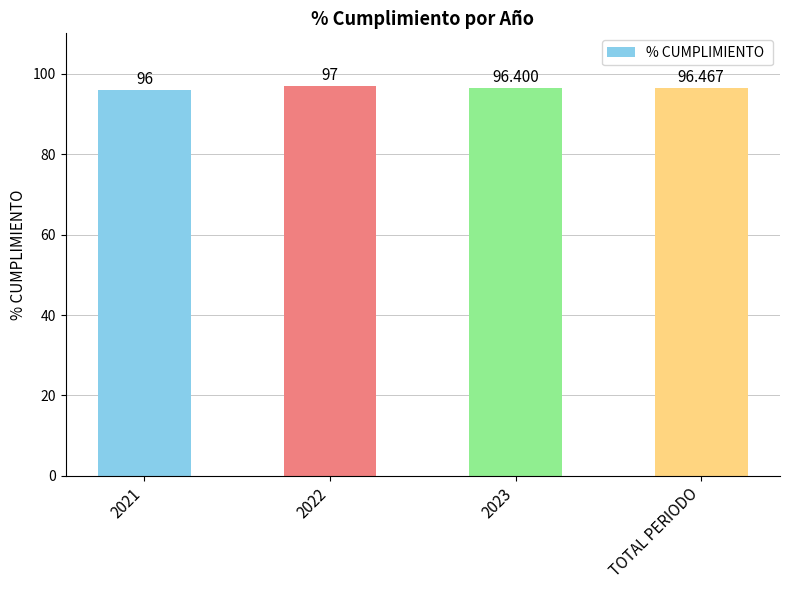

What position from the right is 2022?

3